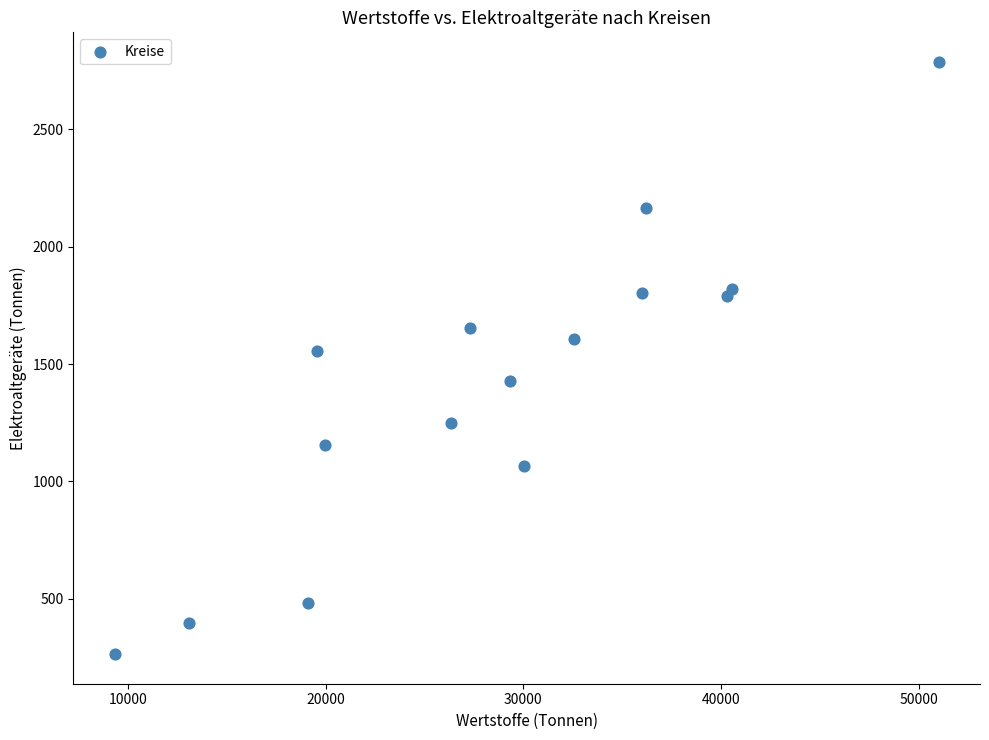

What Y value in the scatter plot is closest to 1525?

1554.0